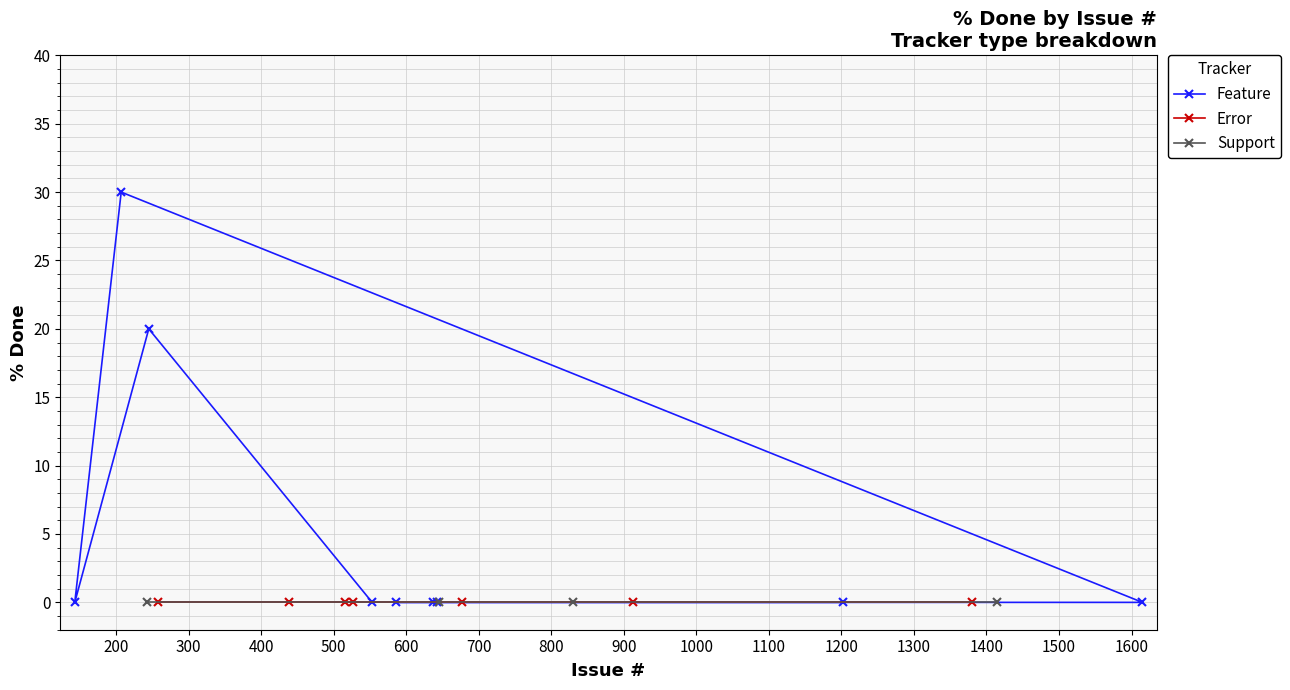

List the labels in order of value, largest first.

207, 245, 553, 677, 243, 143, 258, 1615, 586, 645, 516, 913, 637, 830, 438, 643, 1380, 527, 1414, 1202